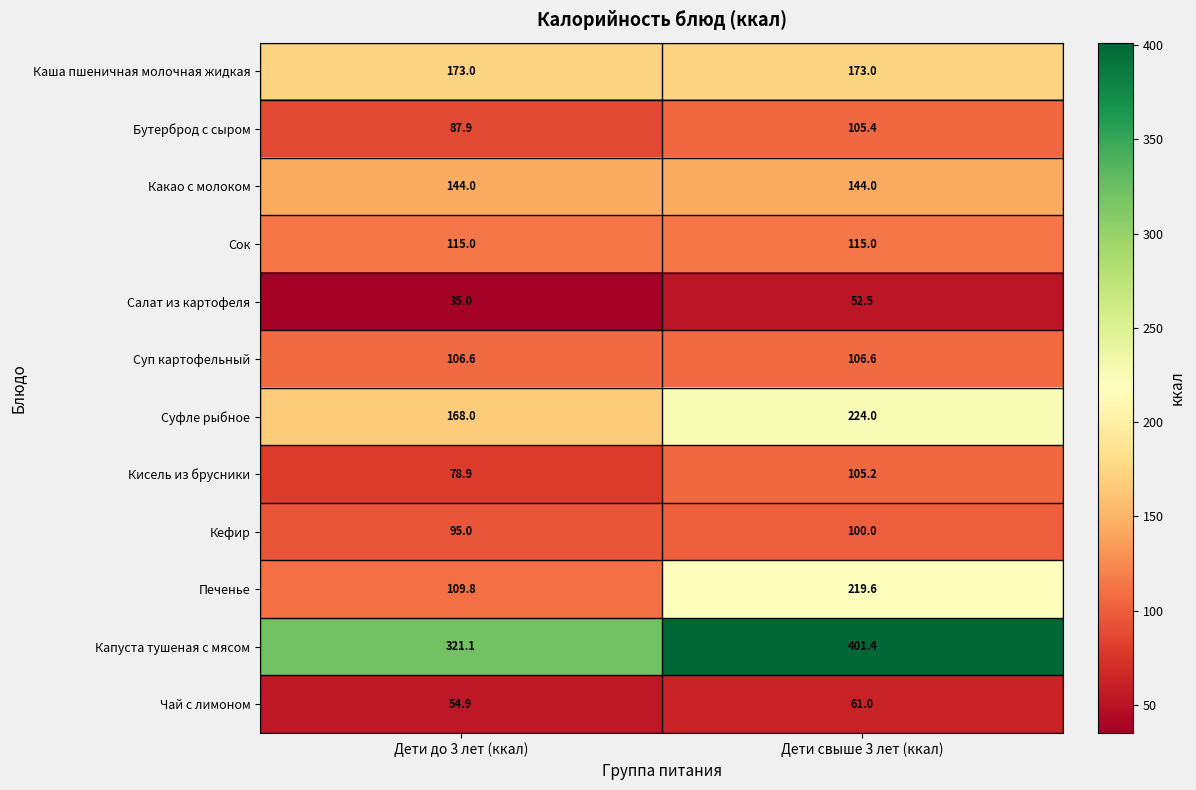

How many values in the Кисель из брусники series are below 105?

1